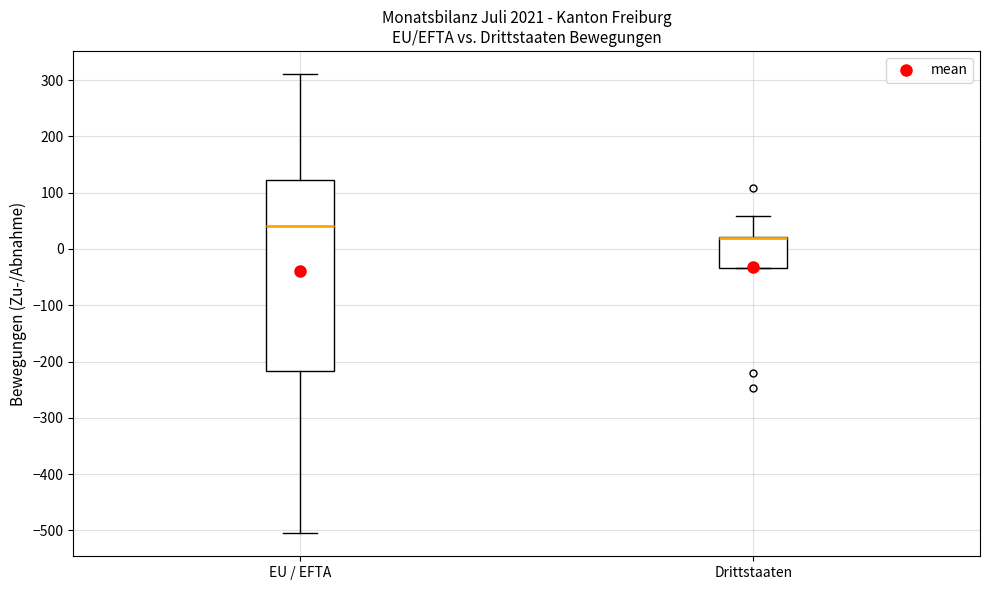

Reading left to right, read every box against the y-axis: the position of its median line, the range the box covers, and the ends of its whiskers. The values are not printed on the chart, so give them approximately, as read against the axis.

EU / EFTA: median 40, box -220 to 120, whiskers -500 to 310
Drittstaaten: median 20 (drawn on the box's upper edge), box -30 to 20, whiskers -30 to 60